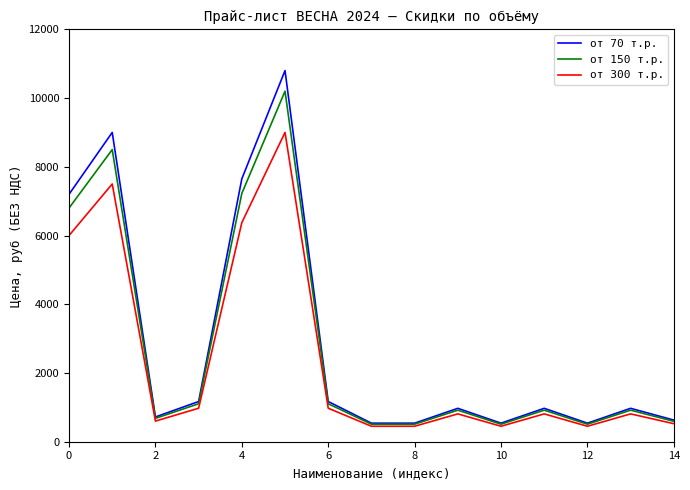

What is the minimum value shown in the chart?

450